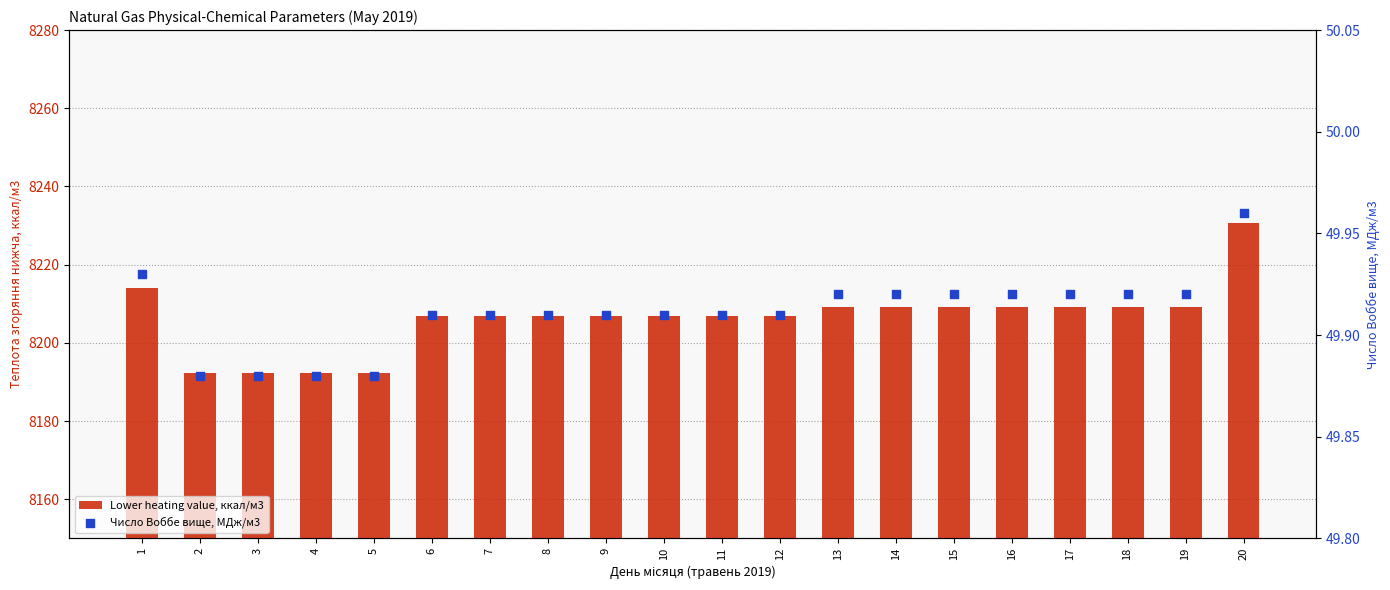

At which category is the sum across all series the highest?

20